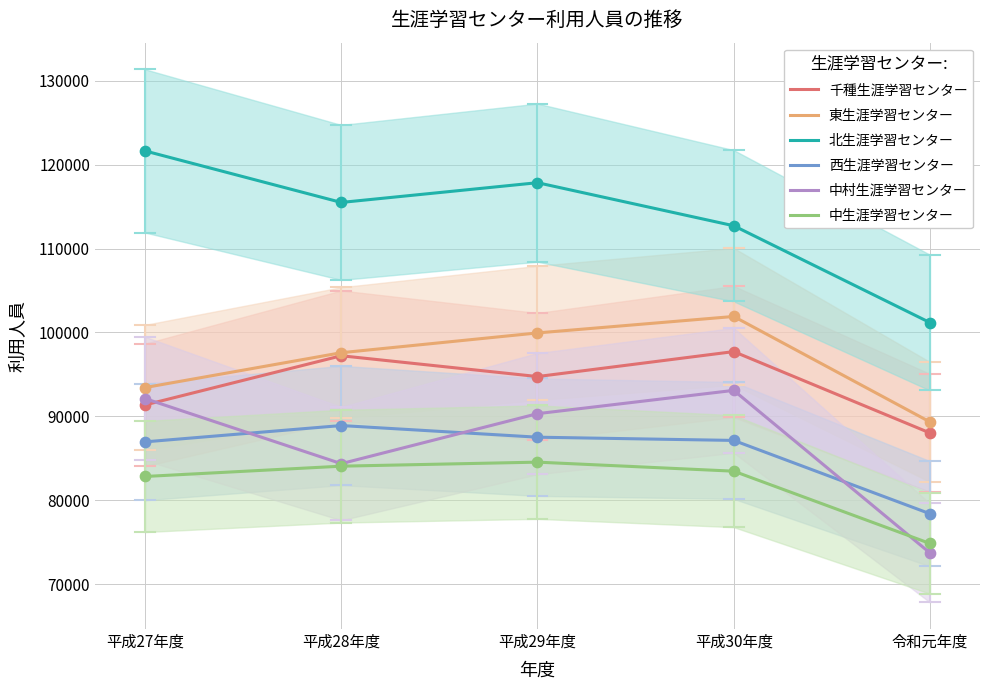

Which series has the largest total across all categories?

北生涯学習センター